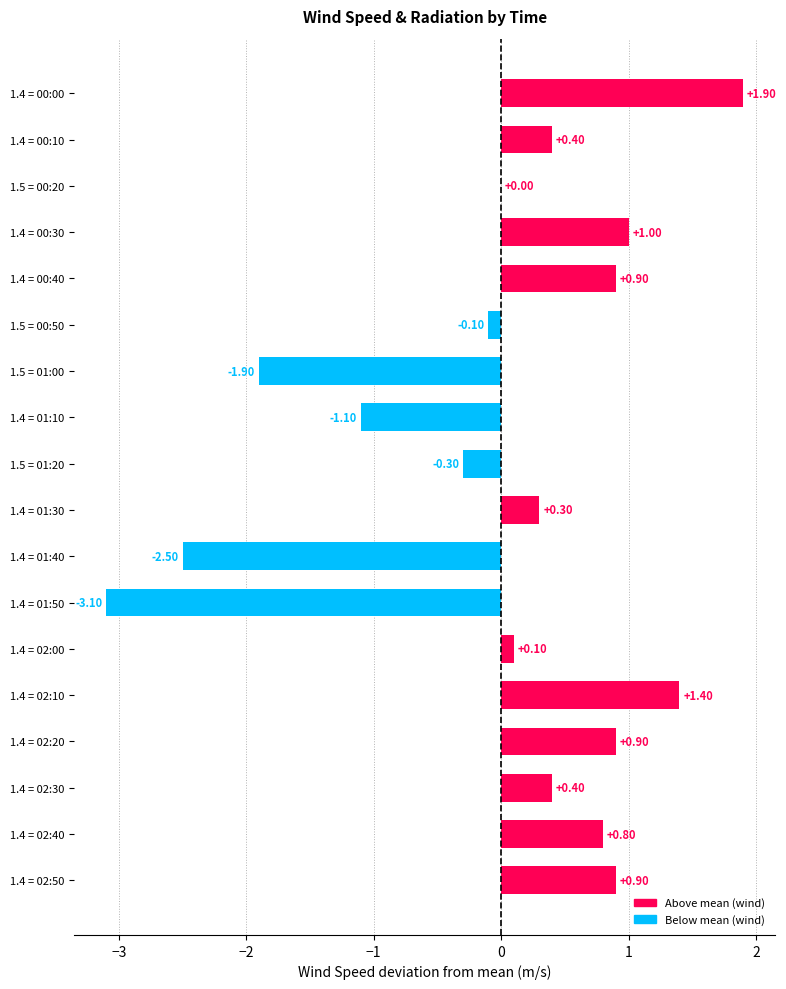

What is the change in value from 1.4 = 00:40 to 1.4 = 01:50?

-4.0